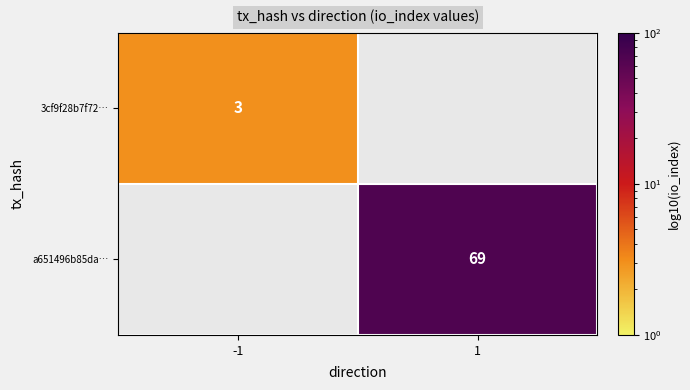

At how many categories does at least one series exceed 33?

1